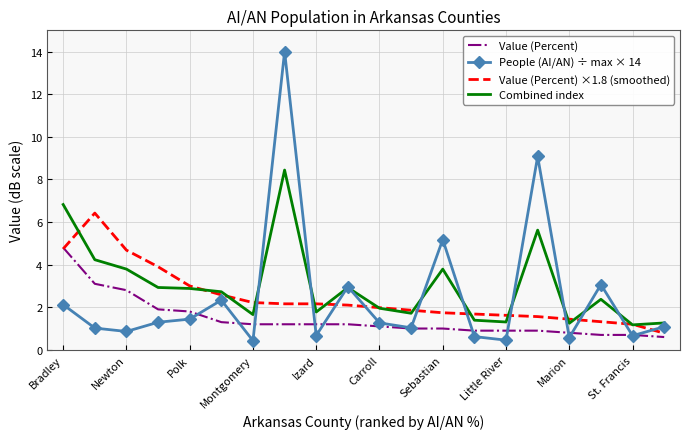

List the series in order of their peak value, highest first.

People (AI/AN) ÷ max × 14, Combined index, Value (Percent) ×1.8 (smoothed), Value (Percent)